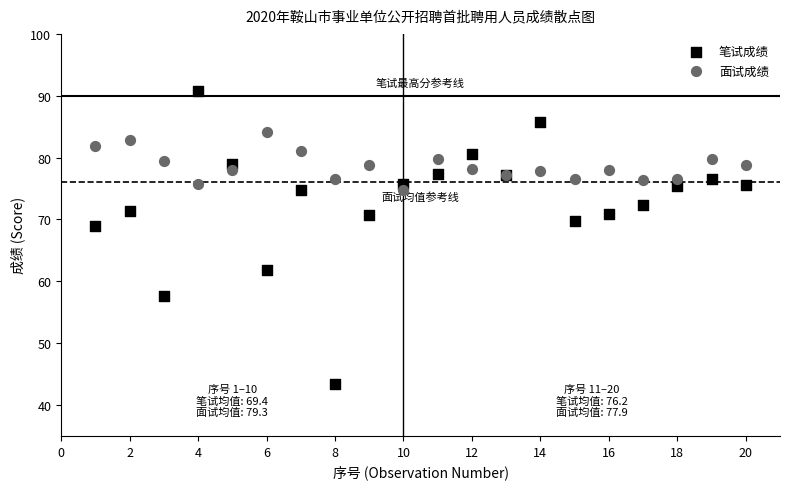

What are all the series names shown in the legend?

笔试成绩, 面试成绩